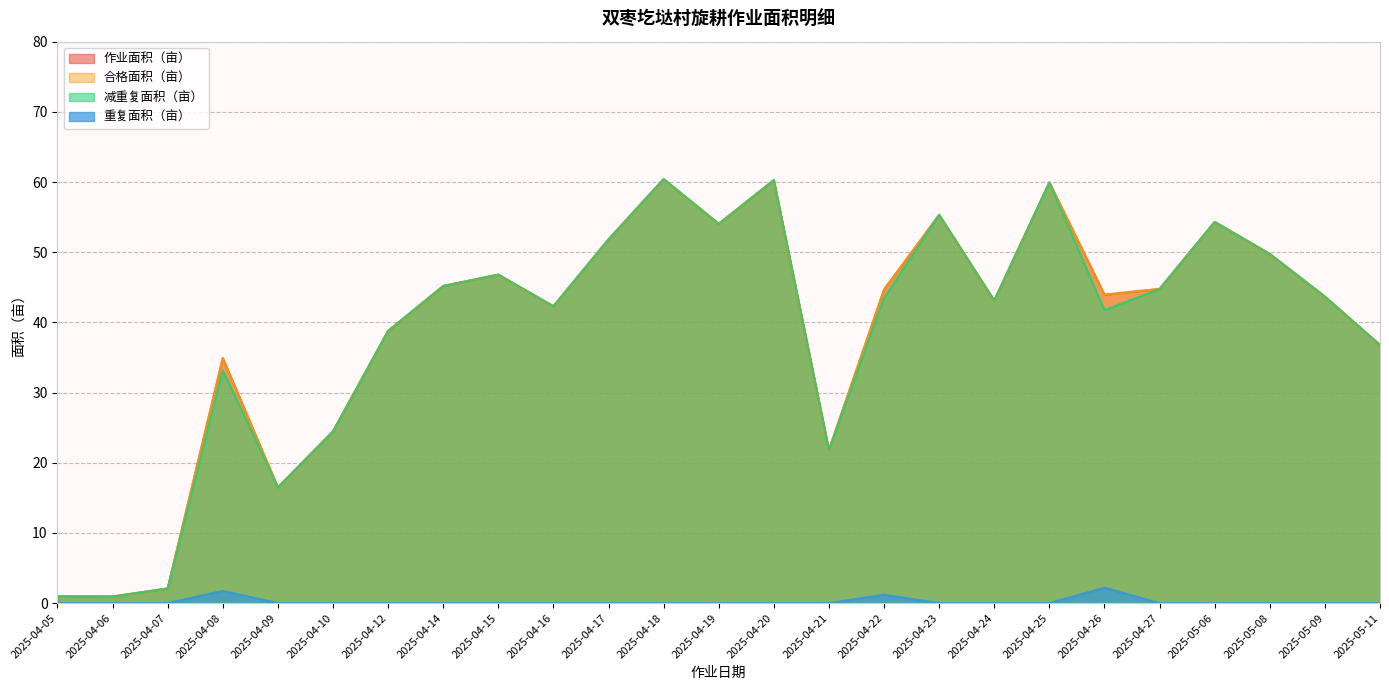

Reading right to left, what are all the values shown in this chart?

作业面积（亩）: 2025-05-11=36.8	2025-05-09=43.7	2025-05-08=49.8	2025-05-06=54.3	2025-04-27=44.8	2025-04-26=43.9	2025-04-25=59.9	2025-04-24=43.1	2025-04-23=55.3	2025-04-22=44.7	2025-04-21=21.8	2025-04-20=60.3	2025-04-19=54.0	2025-04-18=60.4	2025-04-17=51.8	2025-04-16=42.3	2025-04-15=46.8	2025-04-14=45.2	2025-04-12=38.8	2025-04-10=24.5	2025-04-09=16.5	2025-04-08=34.9	2025-04-07=2.1	2025-04-06=0.9	2025-04-05=1.0
合格面积（亩）: 2025-05-11=36.8	2025-05-09=43.7	2025-05-08=49.8	2025-05-06=54.3	2025-04-27=44.8	2025-04-26=43.9	2025-04-25=59.9	2025-04-24=43.1	2025-04-23=55.3	2025-04-22=44.7	2025-04-21=21.8	2025-04-20=60.3	2025-04-19=54.0	2025-04-18=60.4	2025-04-17=51.8	2025-04-16=42.3	2025-04-15=46.8	2025-04-14=45.2	2025-04-12=38.8	2025-04-10=24.5	2025-04-09=16.5	2025-04-08=34.9	2025-04-07=2.1	2025-04-06=0.9	2025-04-05=1.0
减重复面积（亩）: 2025-05-11=36.8	2025-05-09=43.7	2025-05-08=49.8	2025-05-06=54.3	2025-04-27=44.8	2025-04-26=41.7	2025-04-25=59.9	2025-04-24=43.1	2025-04-23=55.3	2025-04-22=43.5	2025-04-21=21.8	2025-04-20=60.3	2025-04-19=54.0	2025-04-18=60.4	2025-04-17=51.8	2025-04-16=42.3	2025-04-15=46.8	2025-04-14=45.2	2025-04-12=38.8	2025-04-10=24.5	2025-04-09=16.5	2025-04-08=33.2	2025-04-07=2.1	2025-04-06=0.9	2025-04-05=1.0
重复面积（亩）: 2025-05-11=0.0	2025-05-09=0.0	2025-05-08=0.0	2025-05-06=0.0	2025-04-27=0.0	2025-04-26=2.2	2025-04-25=0.0	2025-04-24=0.0	2025-04-23=0.0	2025-04-22=1.2	2025-04-21=0.0	2025-04-20=0.0	2025-04-19=0.0	2025-04-18=0.0	2025-04-17=0.0	2025-04-16=0.0	2025-04-15=0.0	2025-04-14=0.0	2025-04-12=0.0	2025-04-10=0.0	2025-04-09=0.0	2025-04-08=1.7	2025-04-07=0.0	2025-04-06=0.0	2025-04-05=0.0